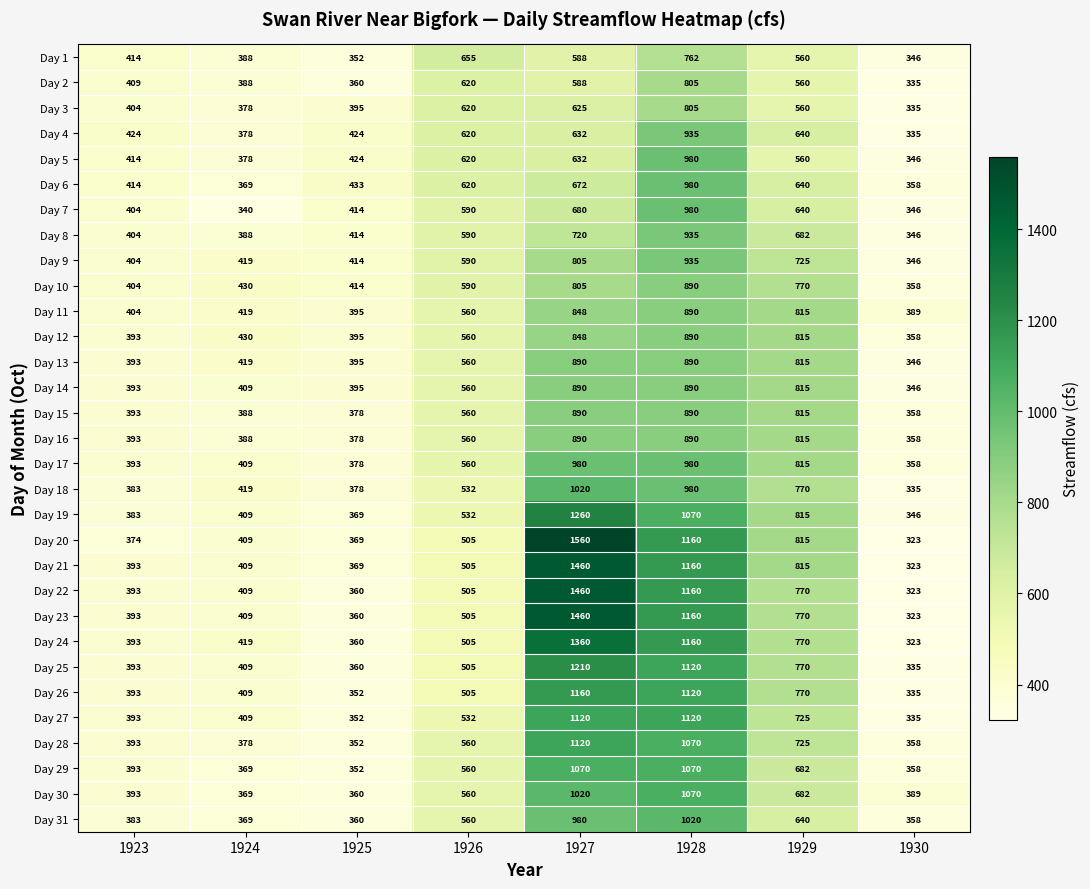

Is it true that Day 16 equals 285 at 1928?

False